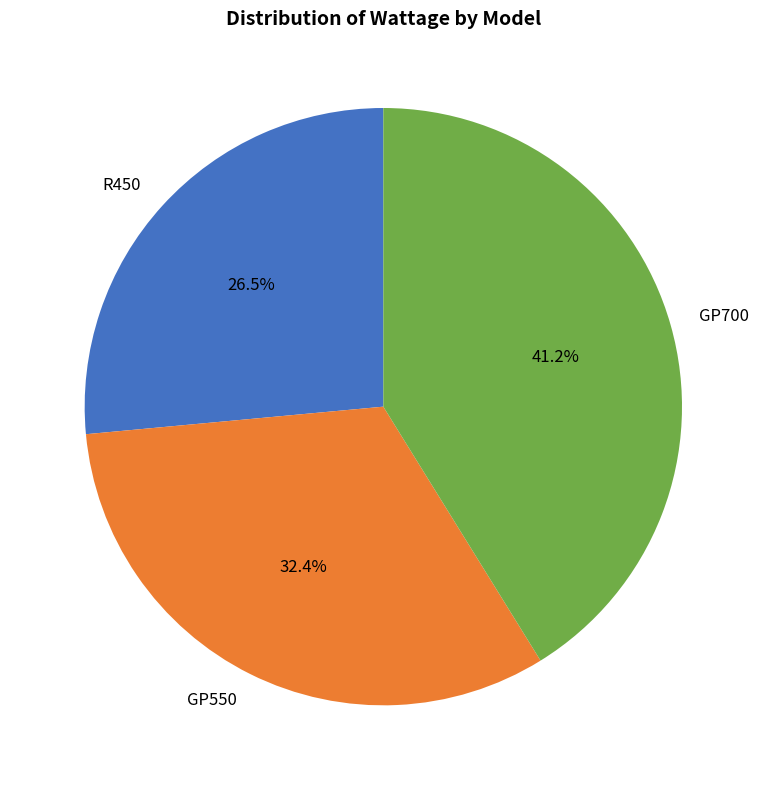

To the nearest percent, what is the combined percentage of R450 and GP700?

68%